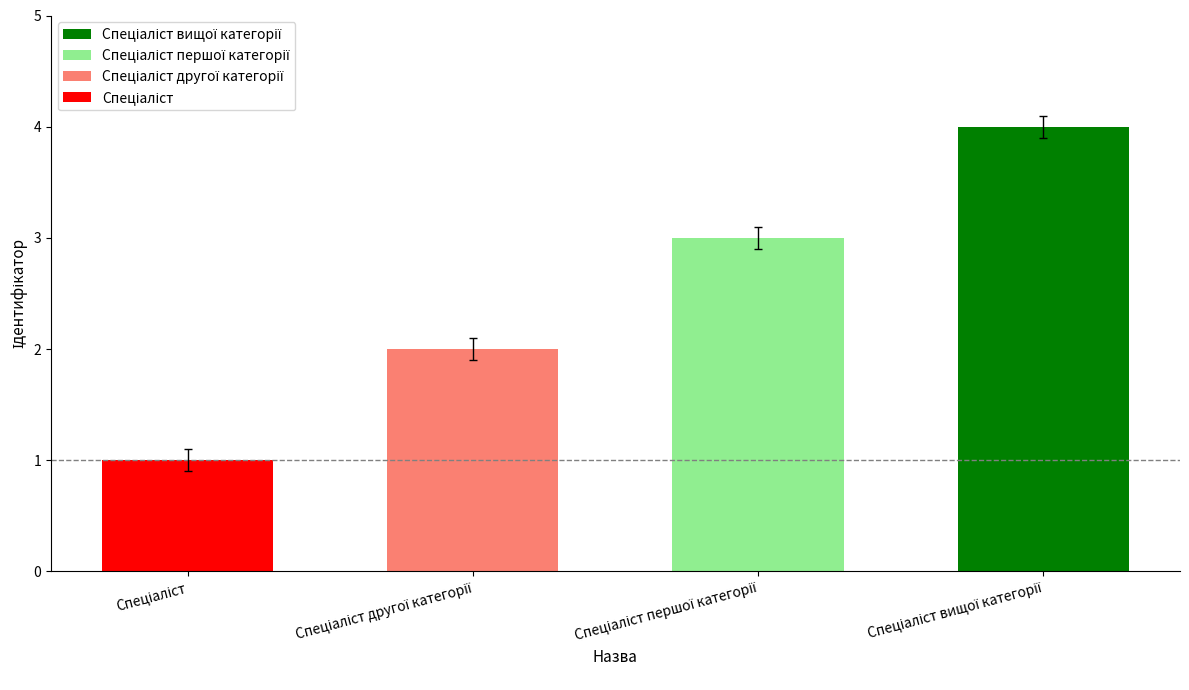

What is the sum of all values?

10